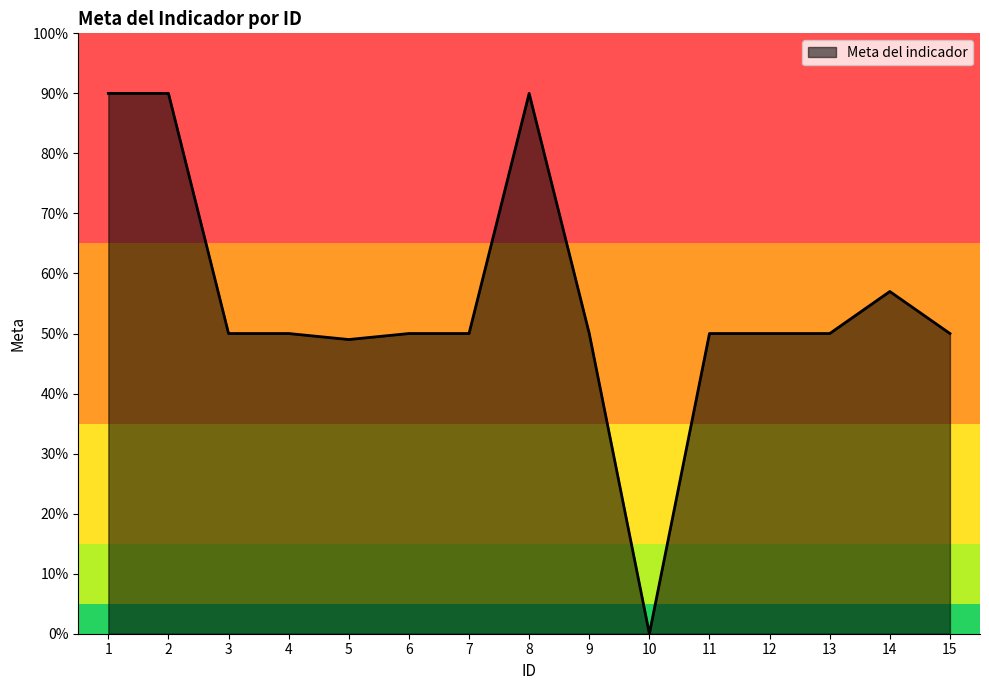

Where is the first local minimum?

5